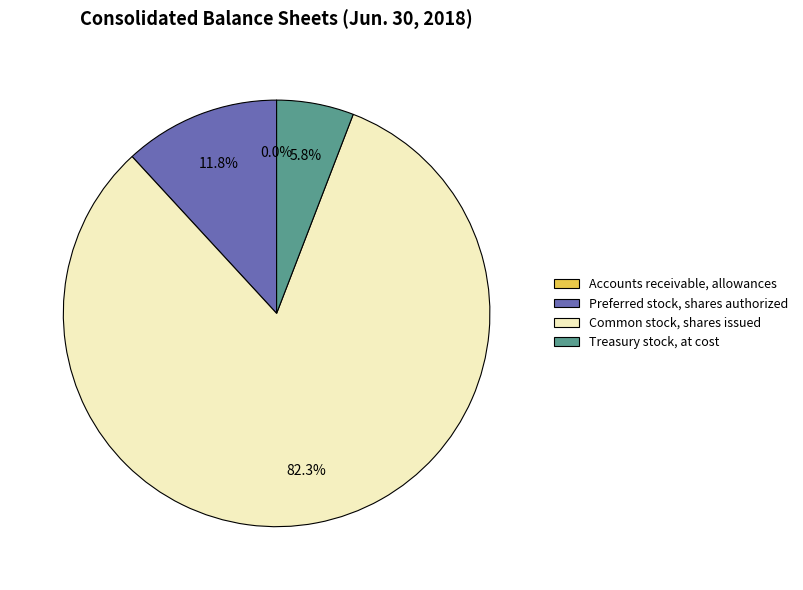

To the nearest percent, what percentage of the pie is Common stock, shares issued?

82%